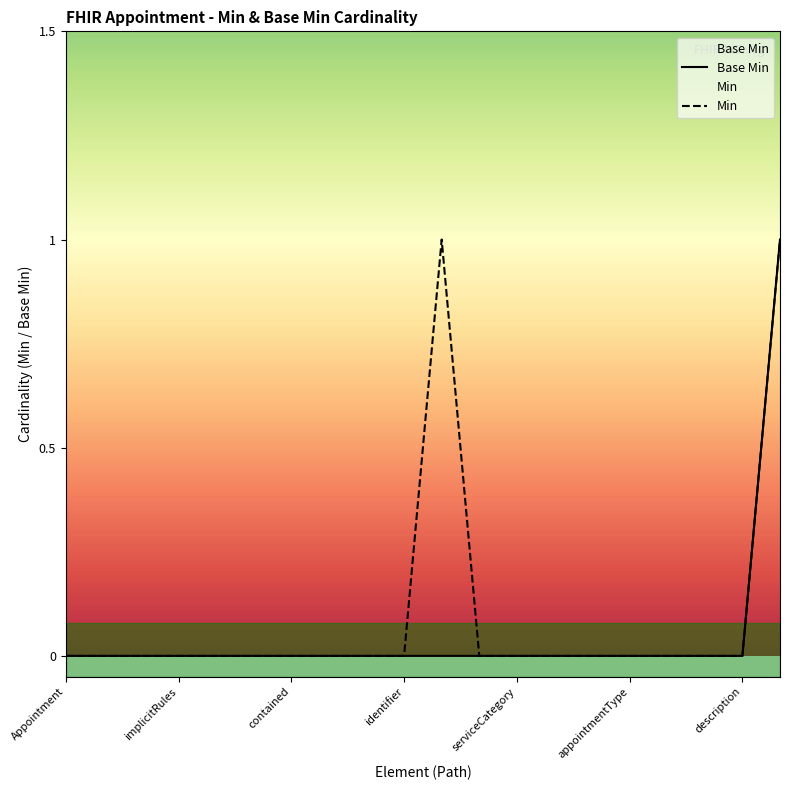

What is the label of the 14th point from the left?

Appointment.serviceType